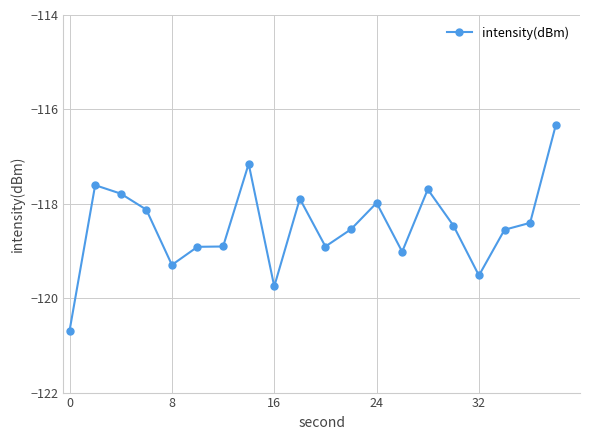

What is the maximum value shown in the chart?

-116.3